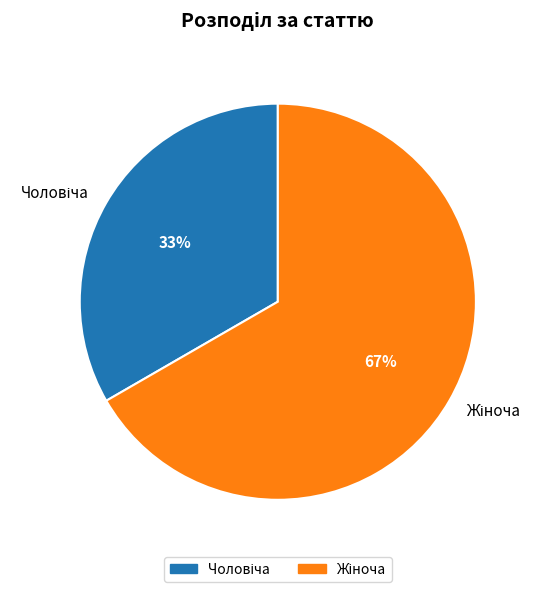

To the nearest percent, what is the average slice percentage?

50%